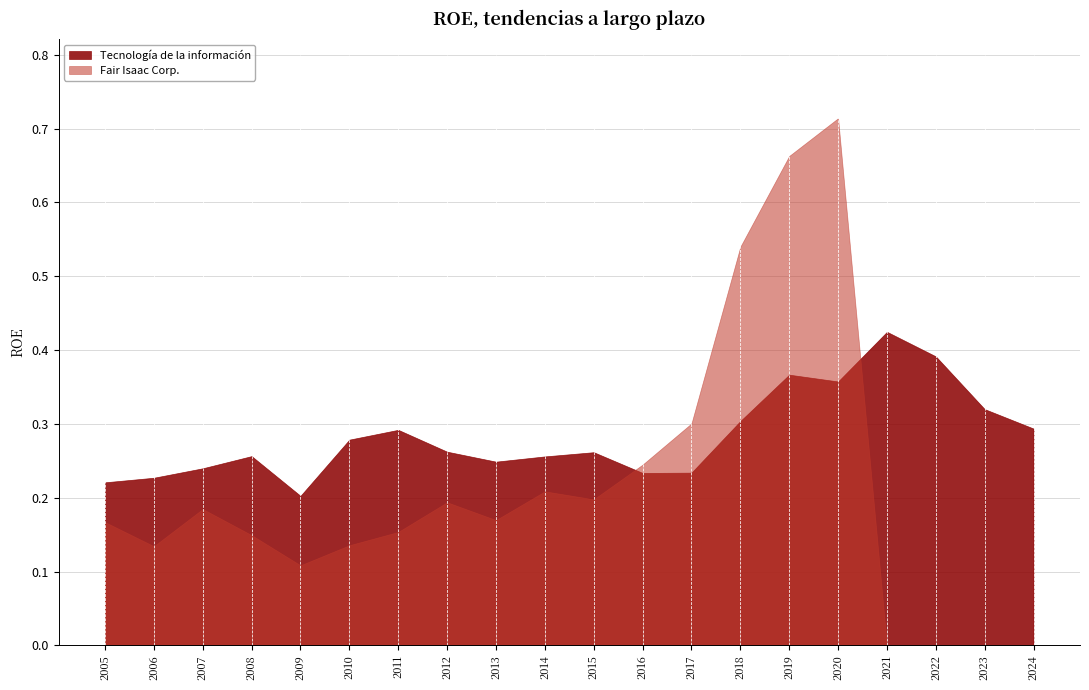

Which series ends up on top after the final intersection of Fair Isaac Corp. and Tecnología de la información?

Tecnología de la información